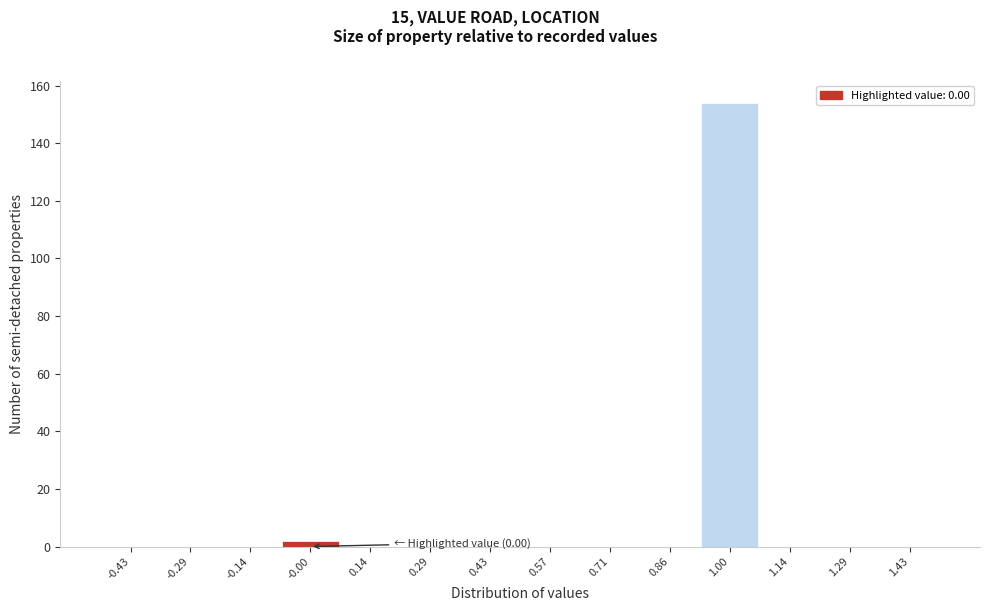

Over which range of the x-axis is the bar tallest?

0.92 to 1.08